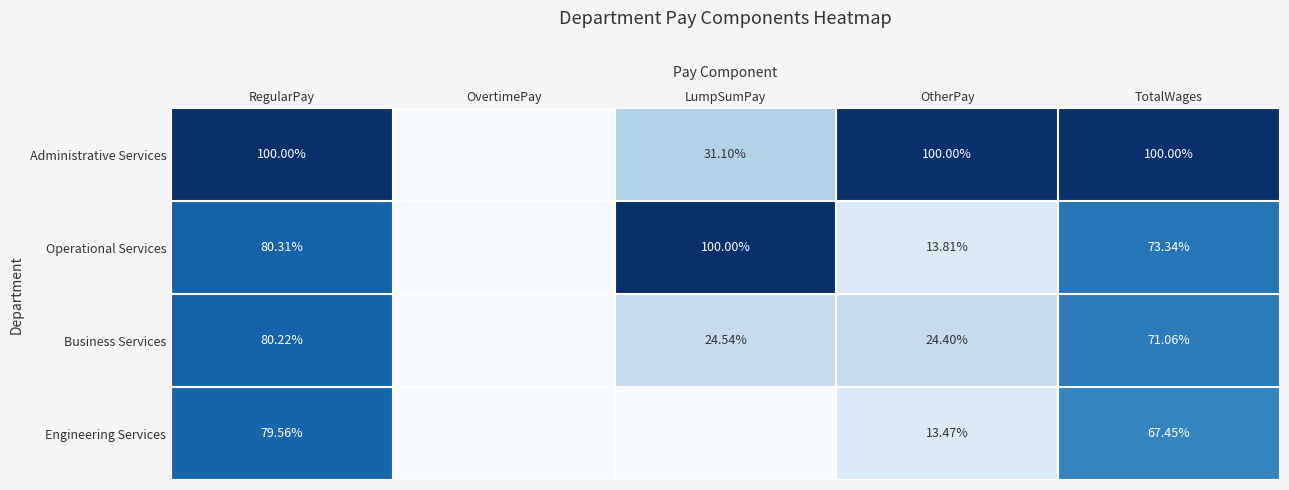

At which category does the chart reach its minimum across all series?

OvertimePay